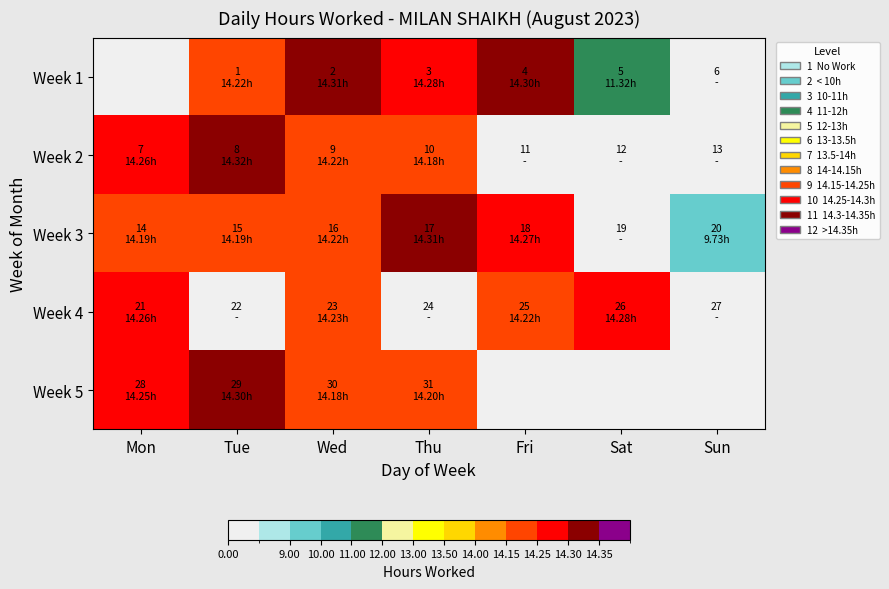

What is the spread (max minus min) of values at Fri?

15.3